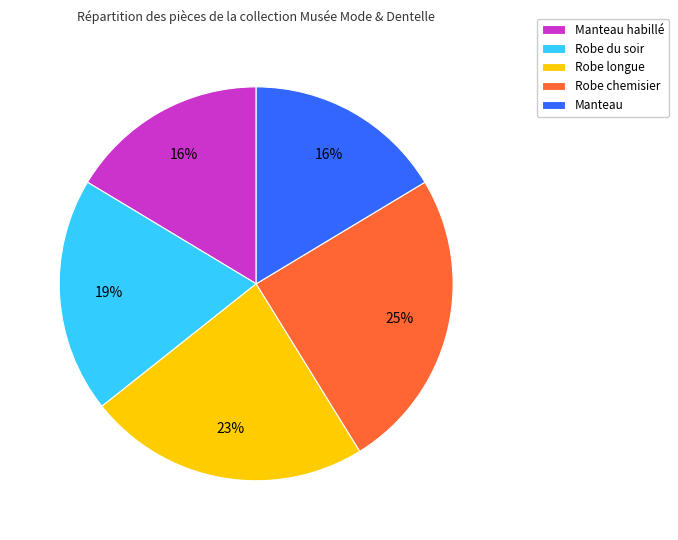

What is the largest slice in the pie chart?

Robe chemisier